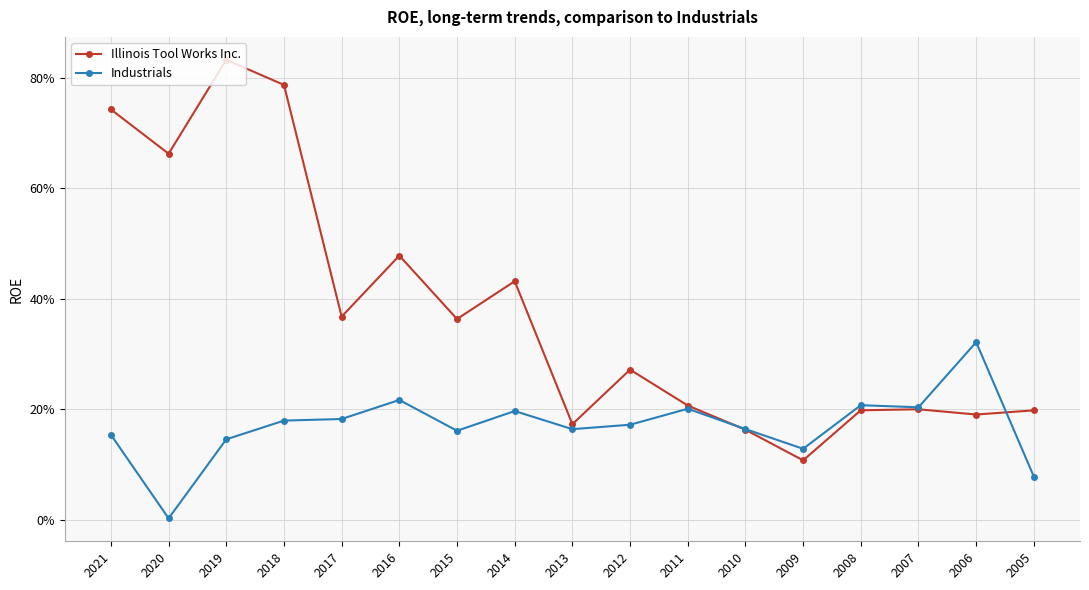

At which category is the sum across all series the highest?

2019